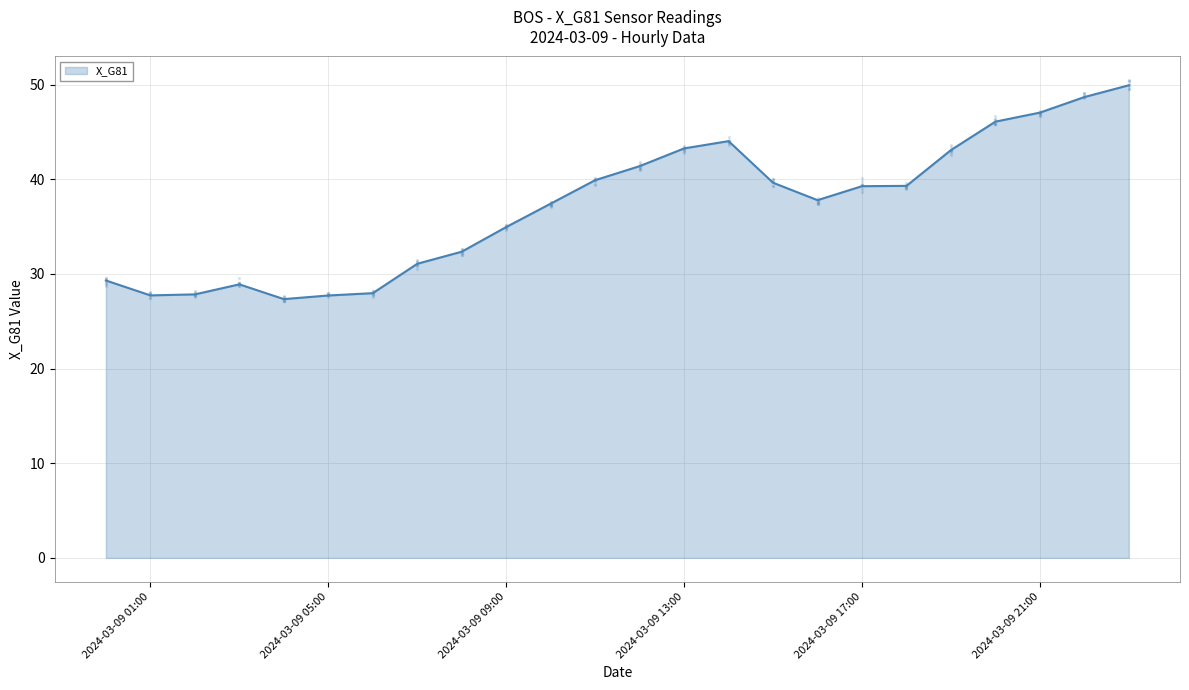

Is it true that X_G81 equals 43.3 at 2024-03-09 13:00?

True